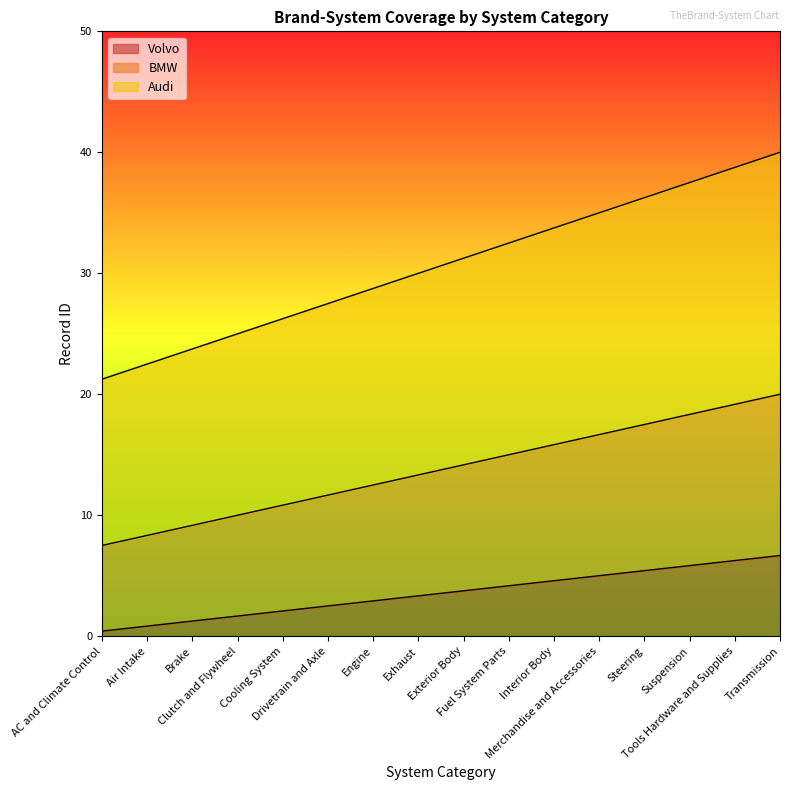

How many lines are shown in the chart?

3